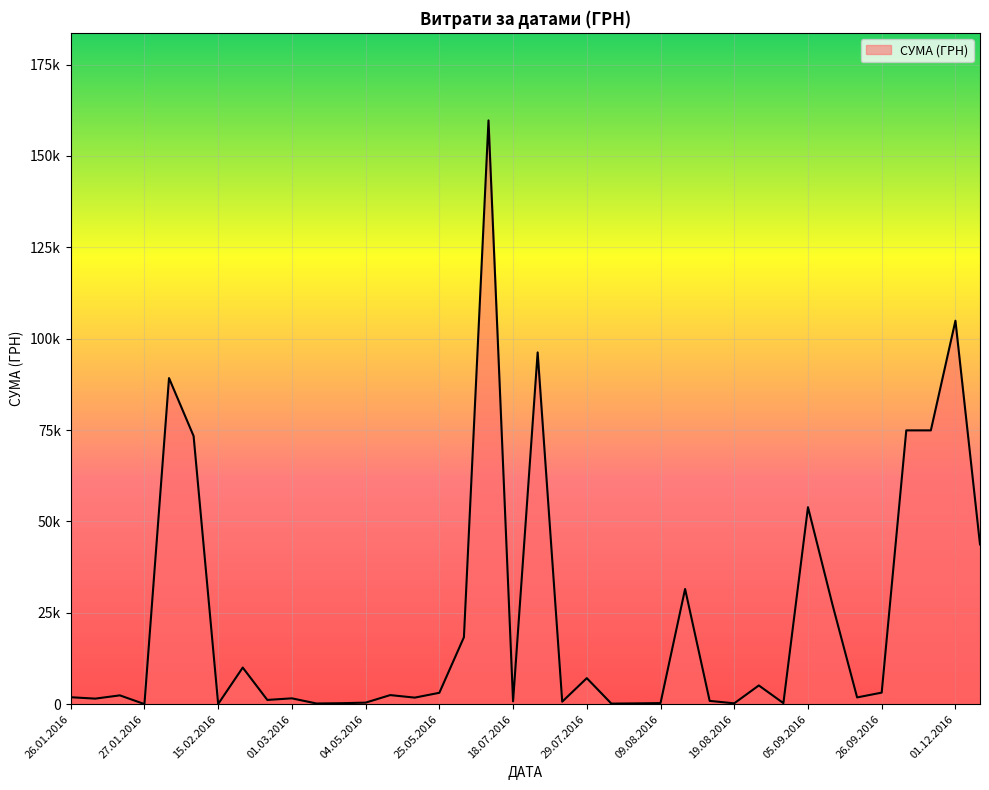

Does the chart have visible grid lines?

Yes